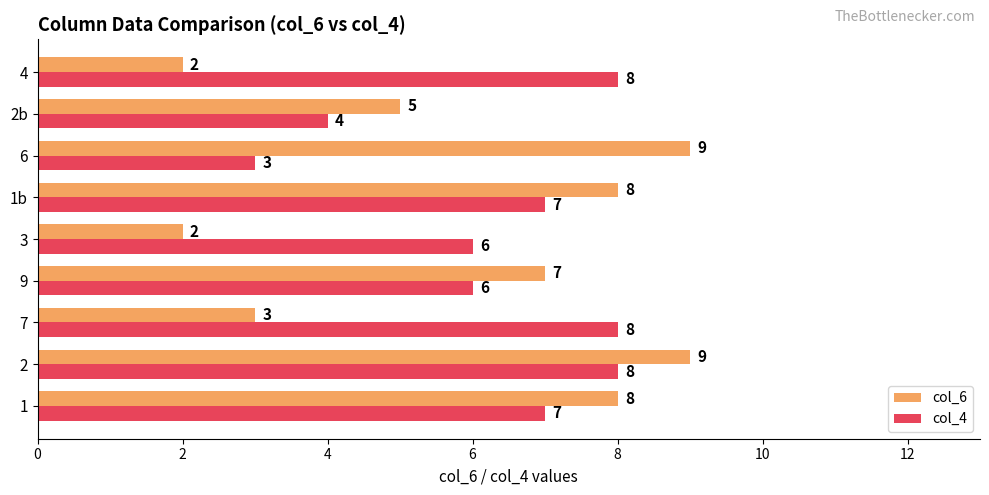

List the series in order of their peak value, lowest first.

col_4, col_6